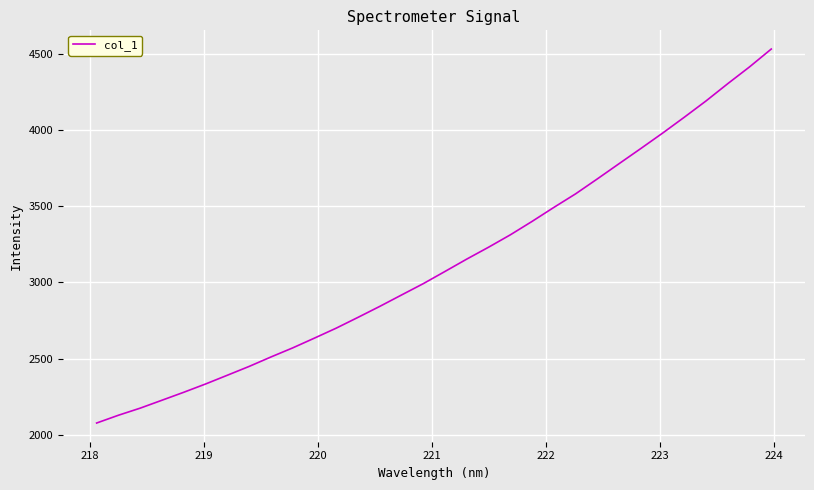

What is the greatest value displayed?

4533.4